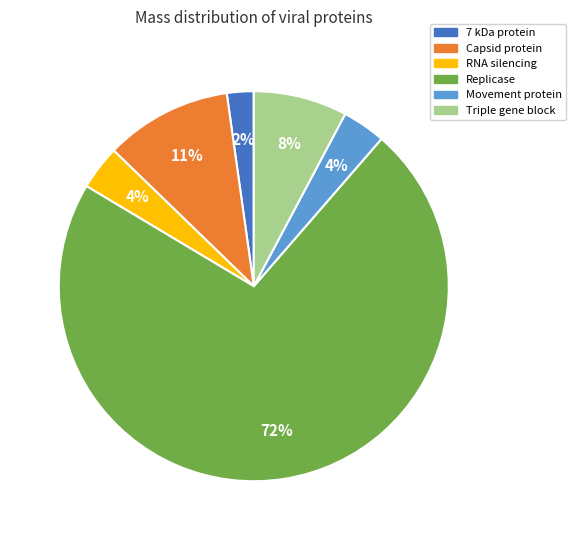

To the nearest percent, what is the difference between the Capsid protein and Movement protein slice percentages?

7%